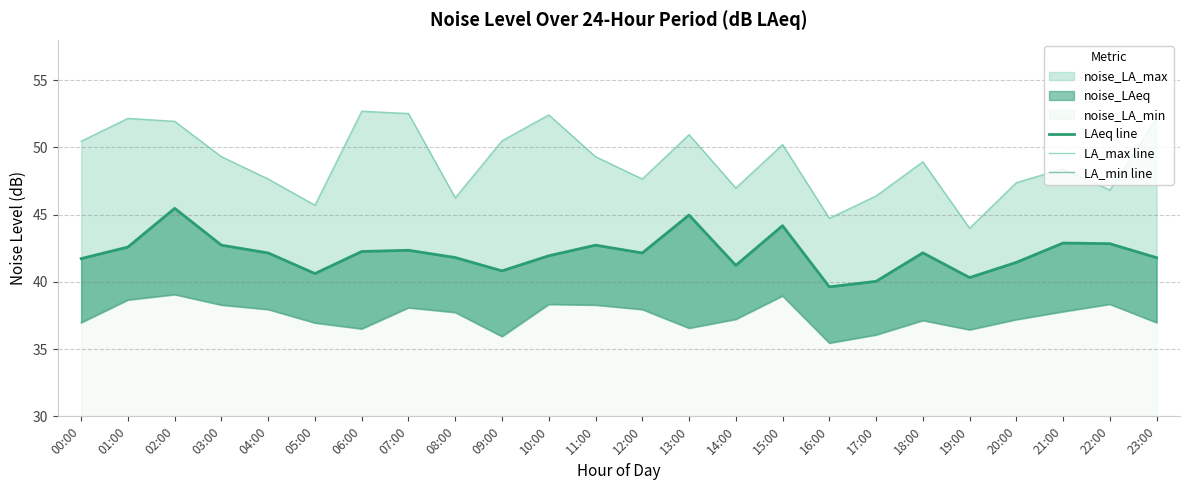

What is the smallest value displayed?

35.5